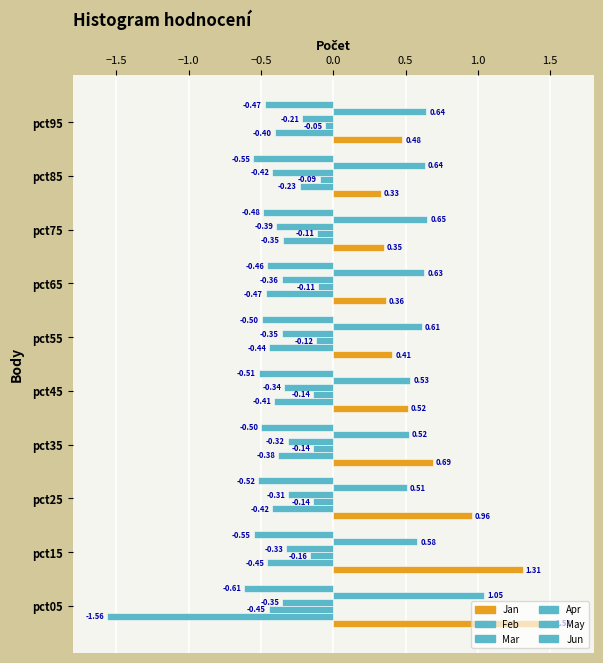

What is the value of the Apr bar at the 9th from the left?

-0.4